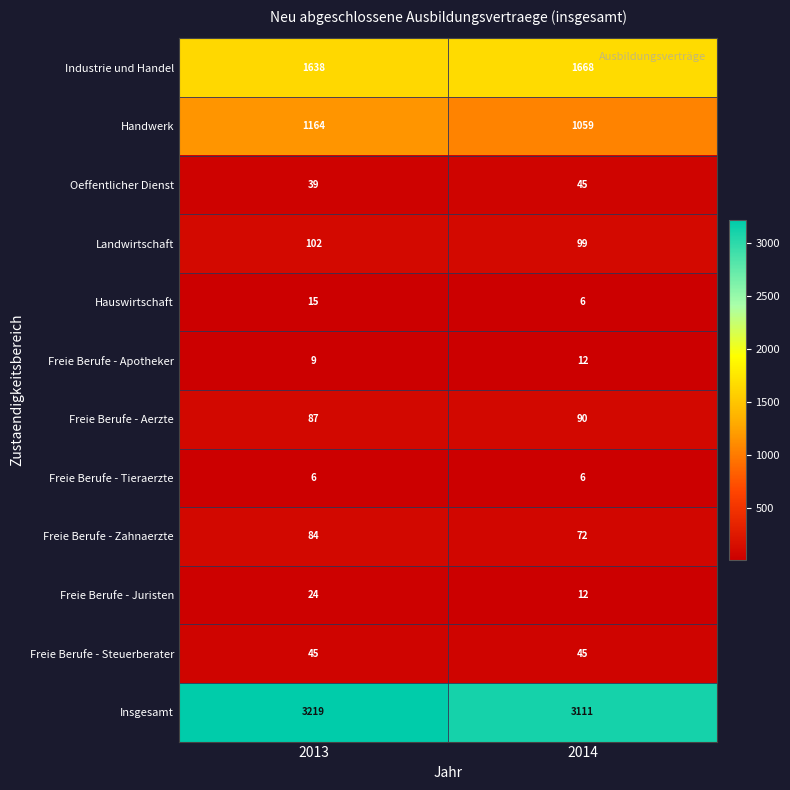

Reading right to left, list all the values displayed in this chart.

Industrie und Handel: 2014=1668	2013=1638
Handwerk: 2014=1059	2013=1164
Oeffentlicher Dienst: 2014=45	2013=39
Landwirtschaft: 2014=99	2013=102
Hauswirtschaft: 2014=6	2013=15
Freie Berufe - Apotheker: 2014=12	2013=9
Freie Berufe - Aerzte: 2014=90	2013=87
Freie Berufe - Tieraerzte: 2014=6	2013=6
Freie Berufe - Zahnaerzte: 2014=72	2013=84
Freie Berufe - Juristen: 2014=12	2013=24
Freie Berufe - Steuerberater: 2014=45	2013=45
Insgesamt: 2014=3111	2013=3219